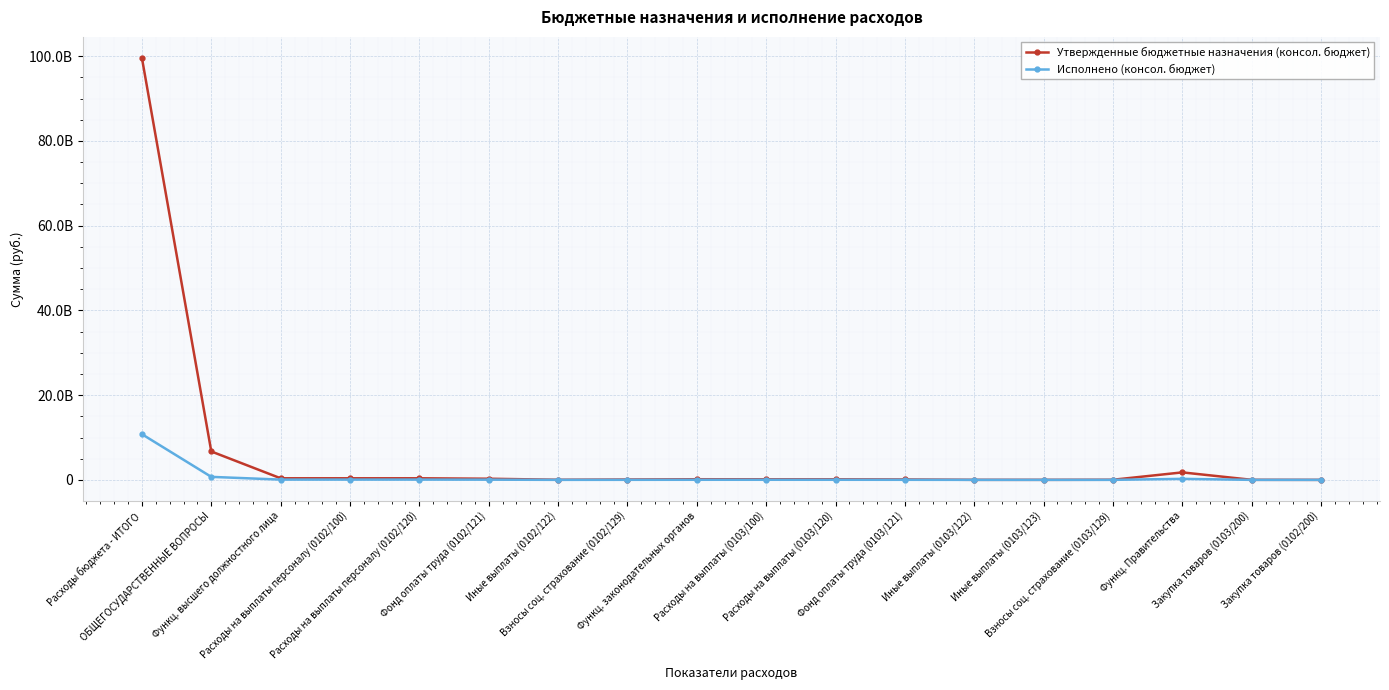

What is the smallest value displayed?

3763.4